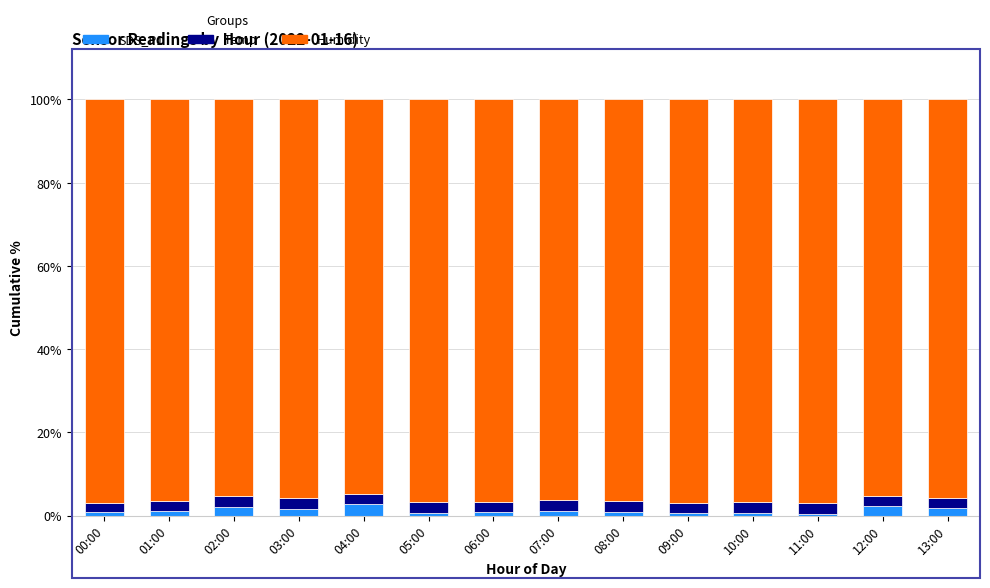

What is the maximum value for SDS_P1?

2.7